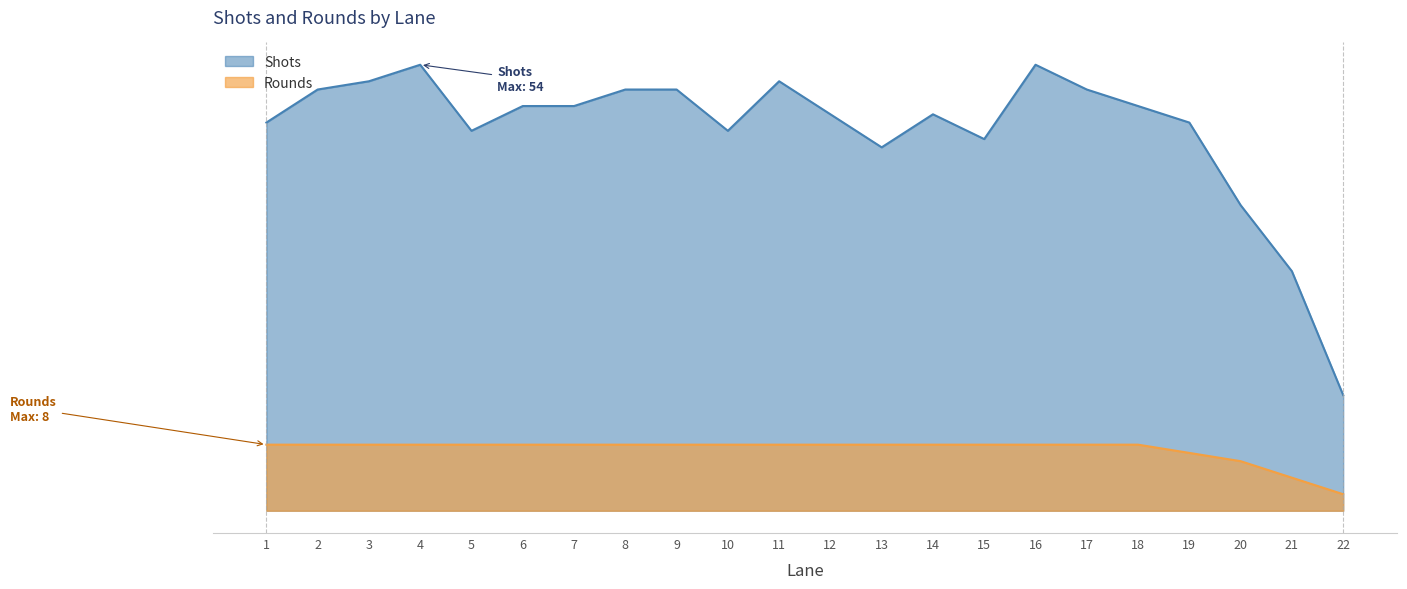

Rank the series at 16 from highest to lowest value.

Shots, Rounds